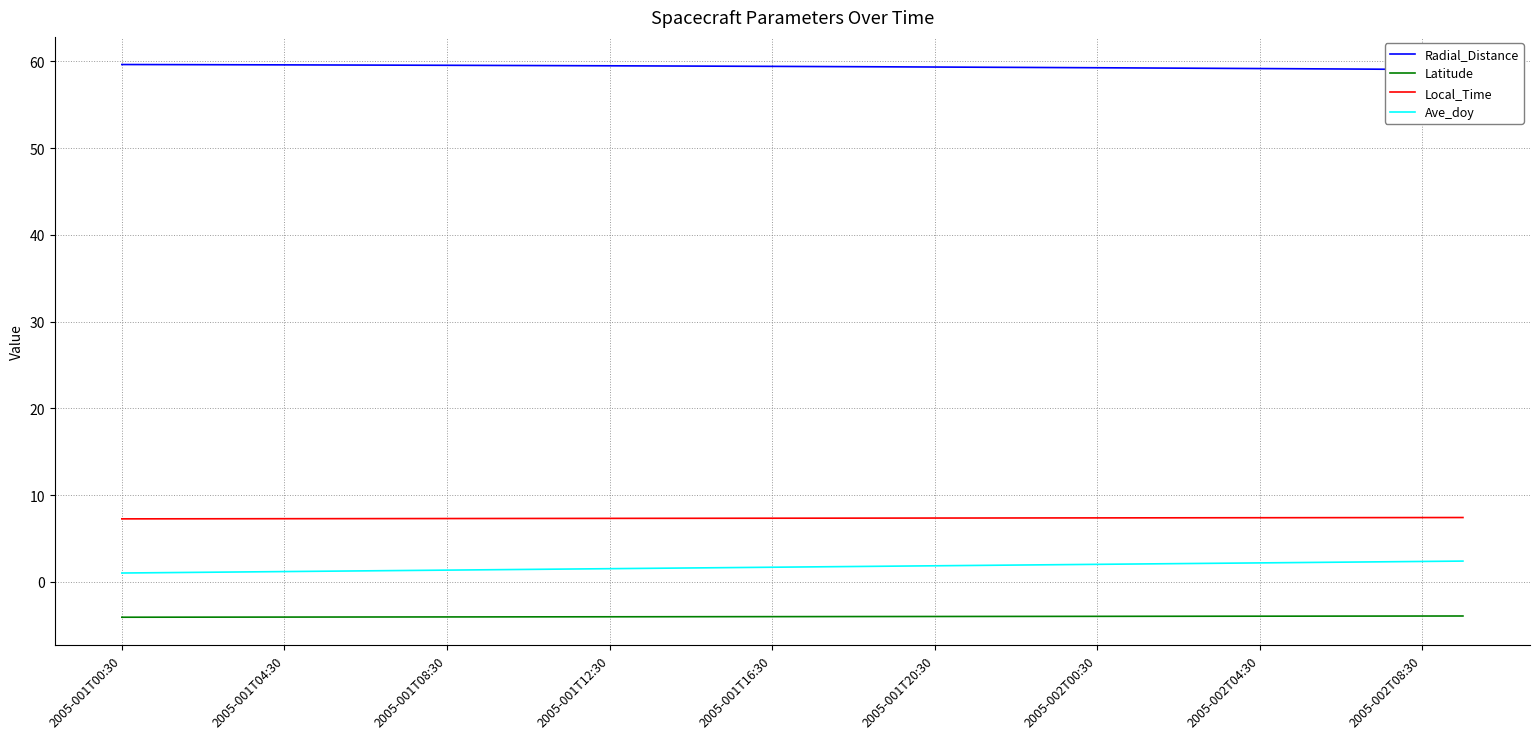

At 26, list the series in order from largest to smallest.

Radial_Distance, Local_Time, Ave_doy, Latitude